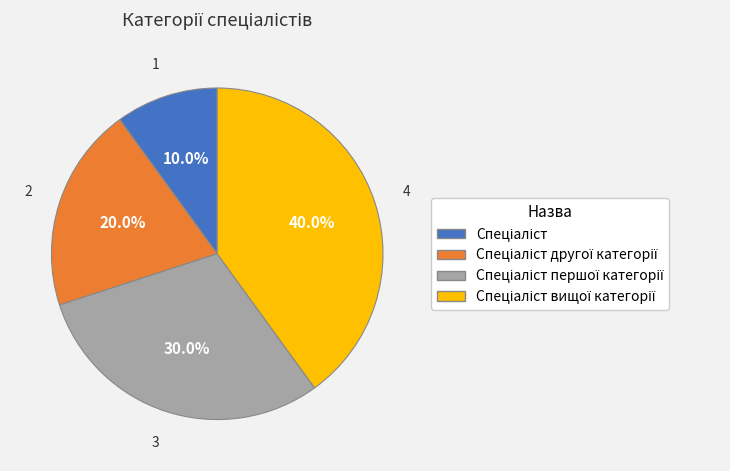

Is there a majority slice in this chart?

No